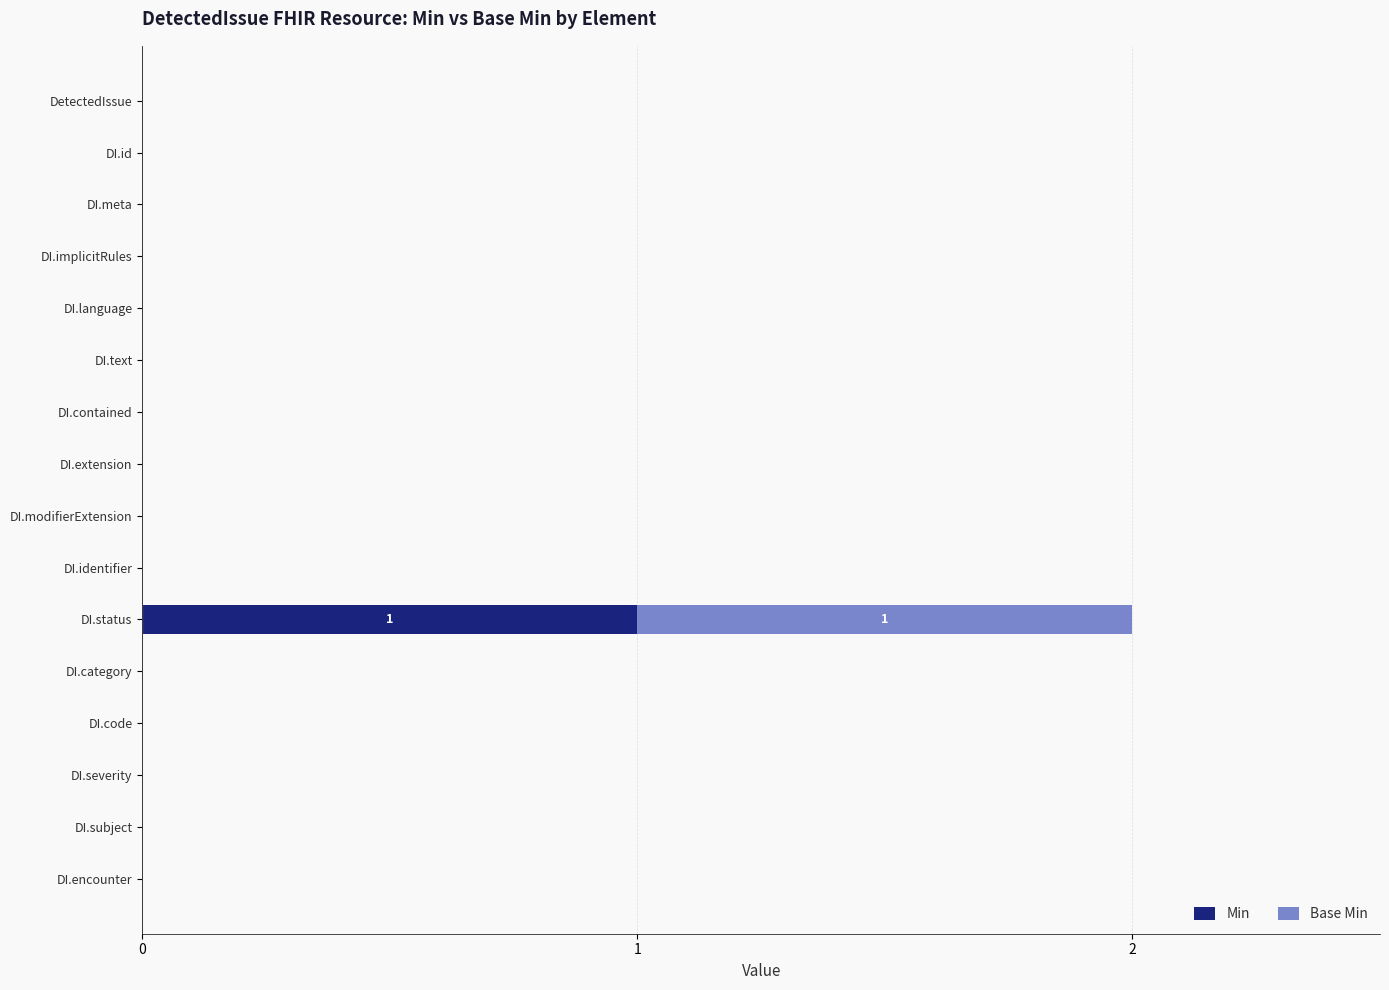

The value of Min at DI.status is 1. True or false?

True